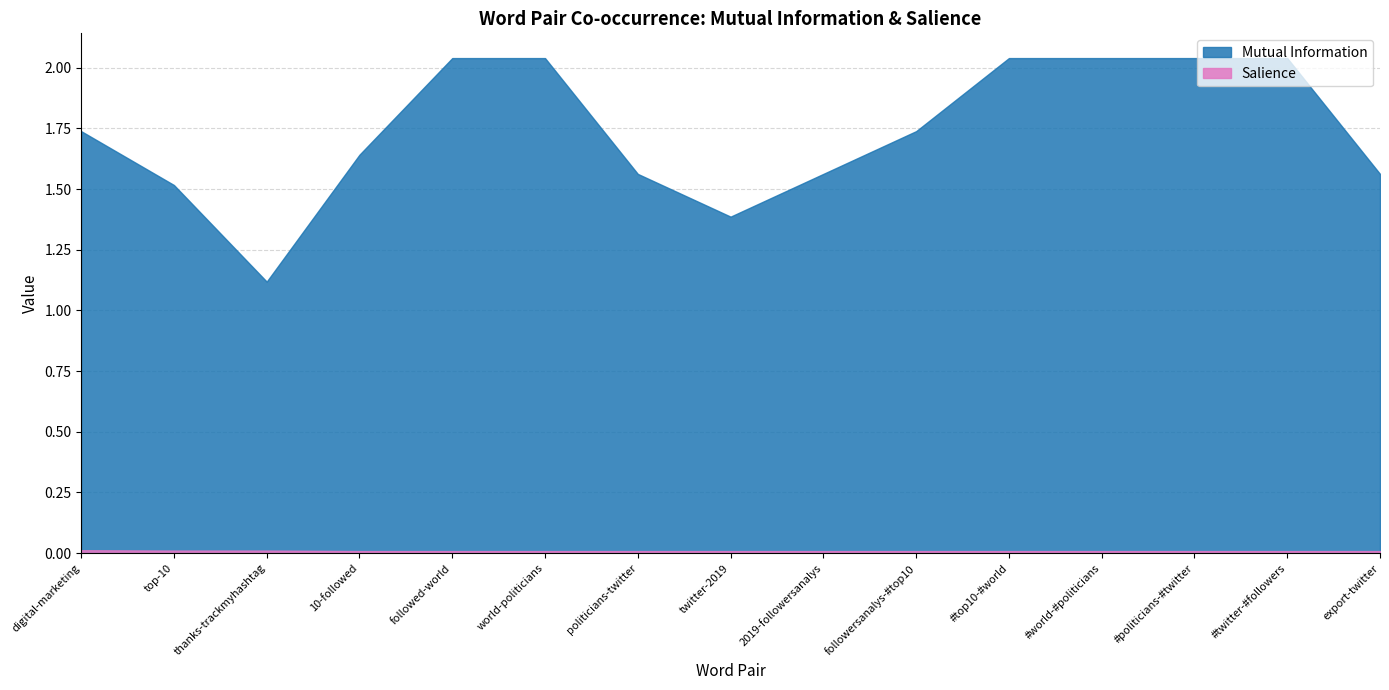

What is the sum of all Mutual Information values?

26.1